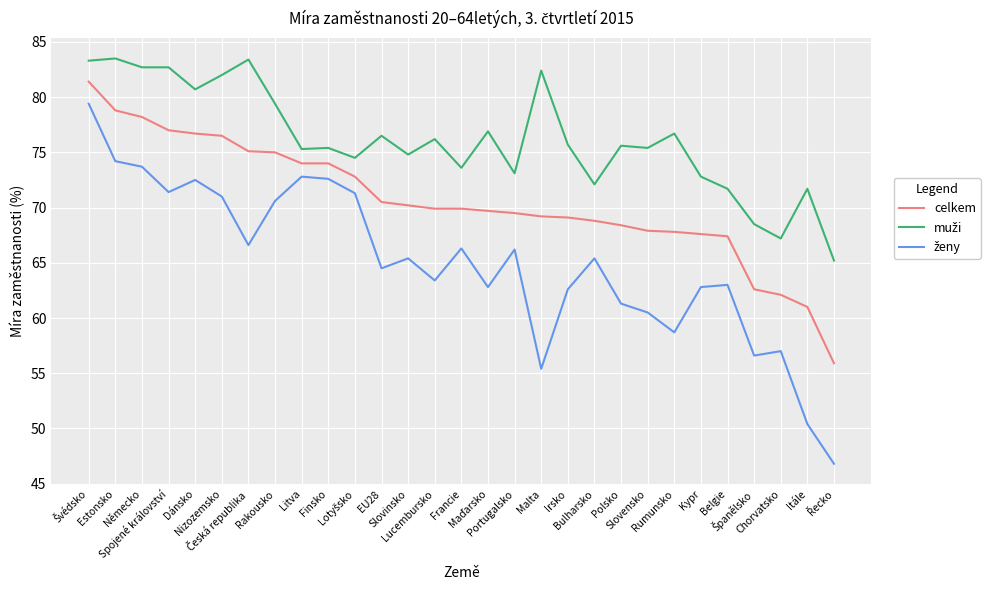

What is the greatest value displayed?

83.5